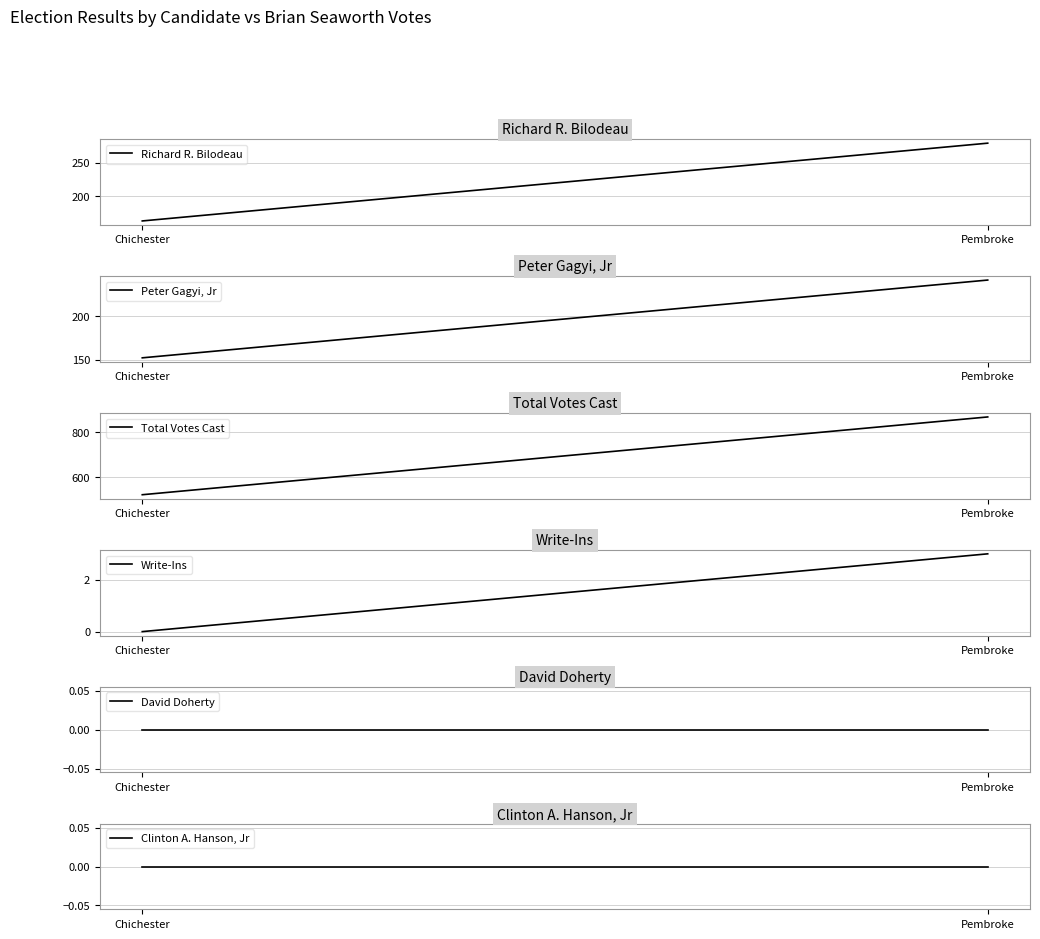

What position from the right is Pembroke?

1